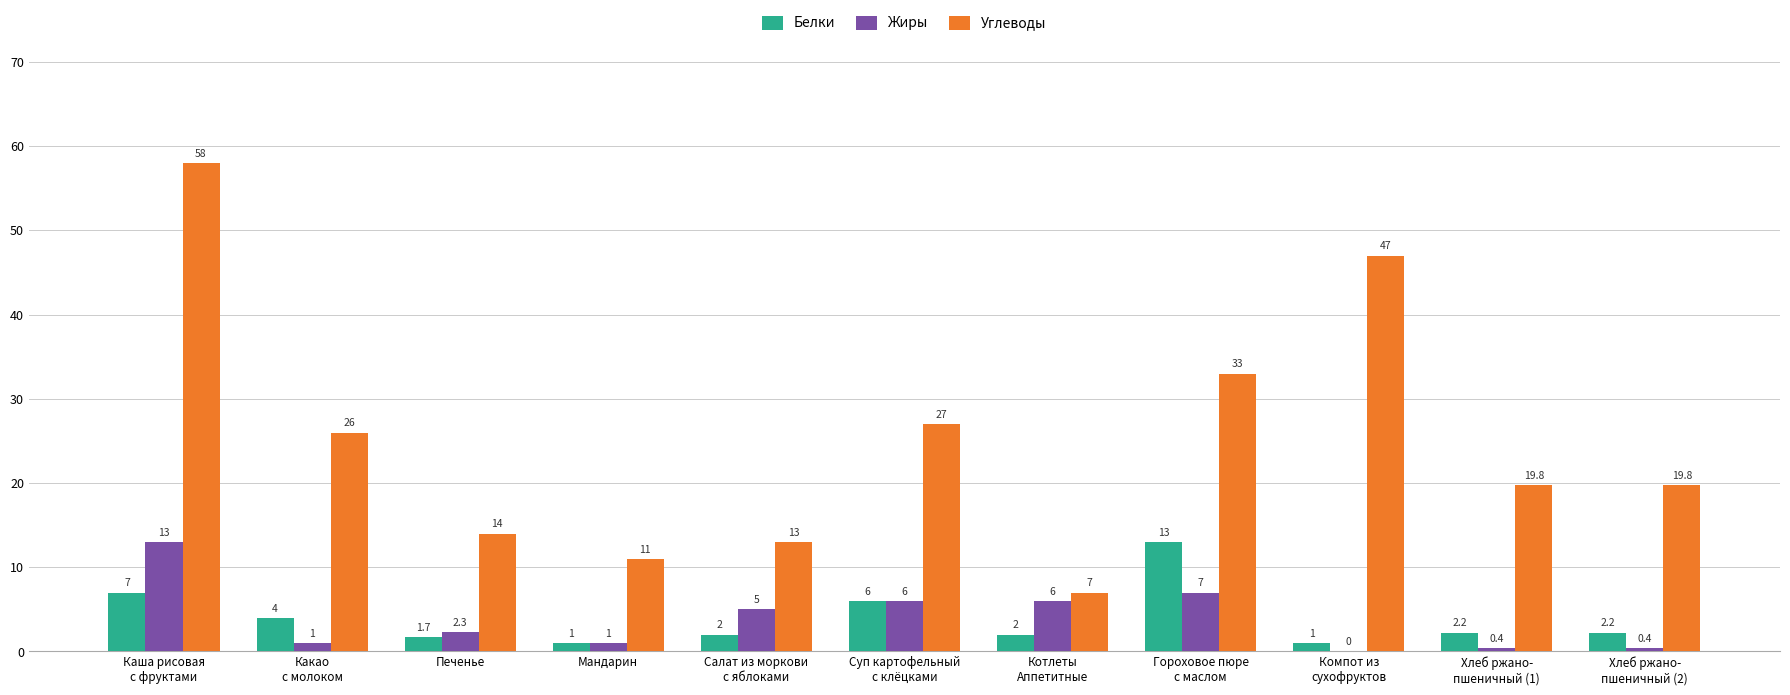

The Углеводы series shows 3.9 at Салат из моркови
с яблоками. True or false?

False